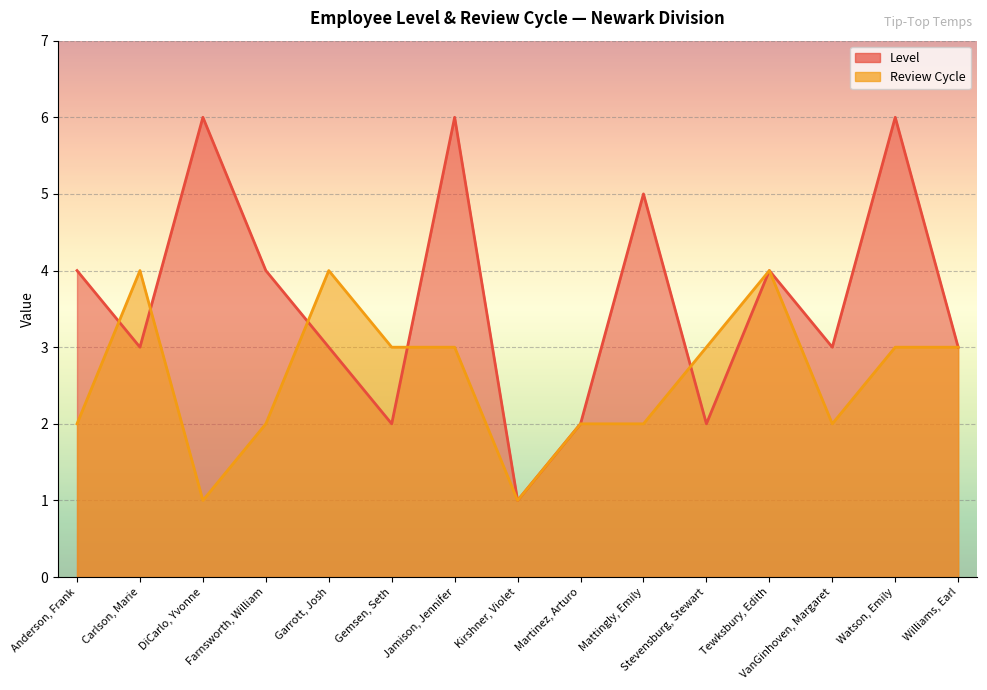

Read the Review Cycle value at Gemsen, Seth.

3